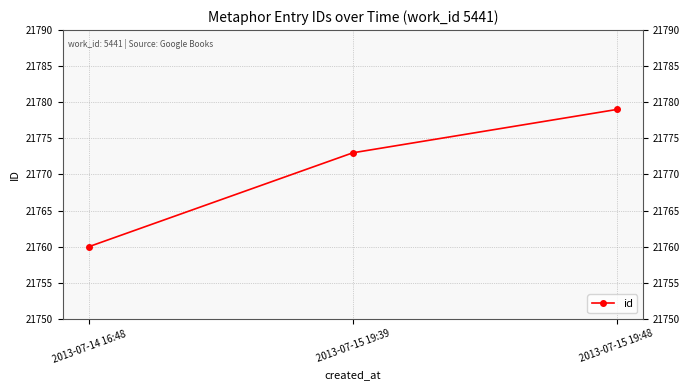

Reading left to right, what are all the values shown in this chart?

2013-07-14 16:48=21760	2013-07-15 19:39=21773	2013-07-15 19:48=21779